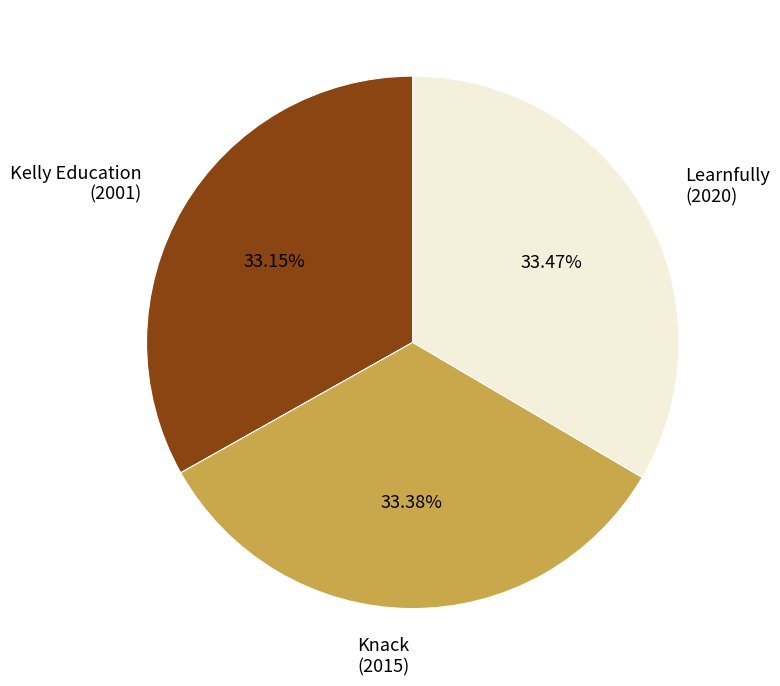

Approximately how many times larger is the value at Knack (2015) compared to Learnfully (2020)?

1.0